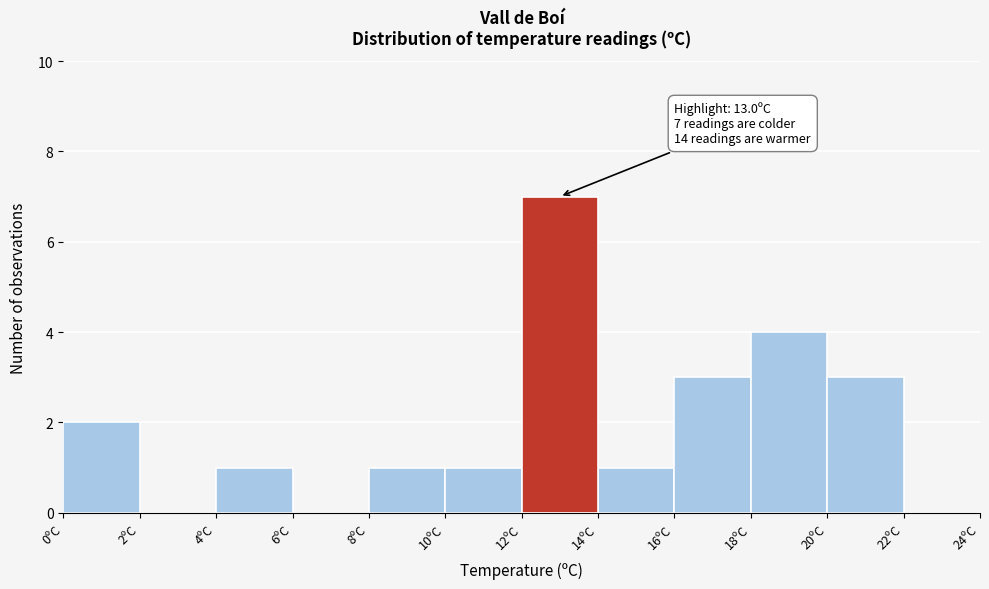

Over which range of the x-axis is the bar tallest?

12 to 14